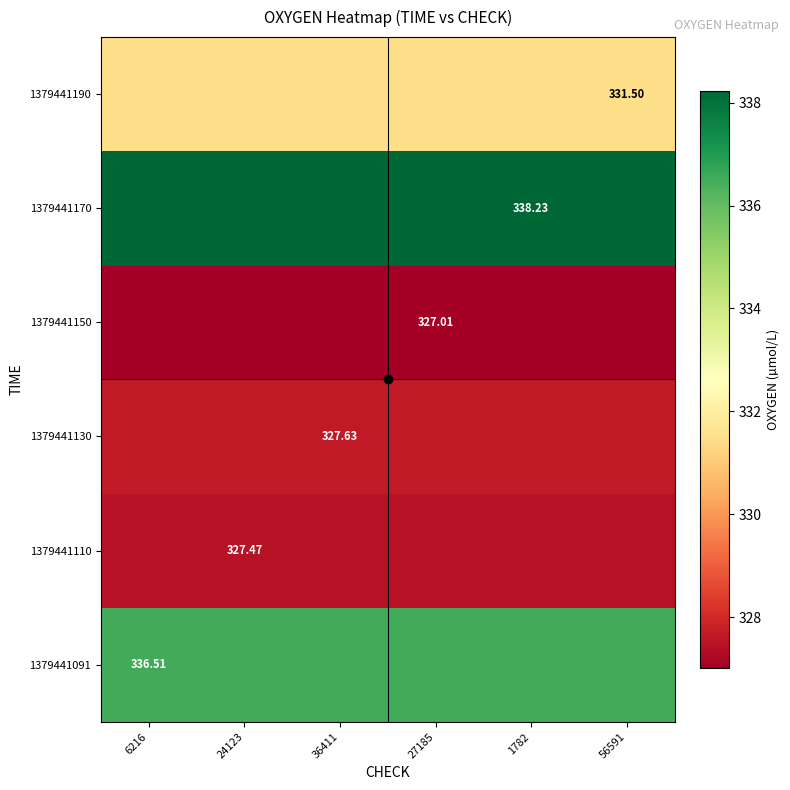

What is the sum of all 1379441150 values?

1962.0